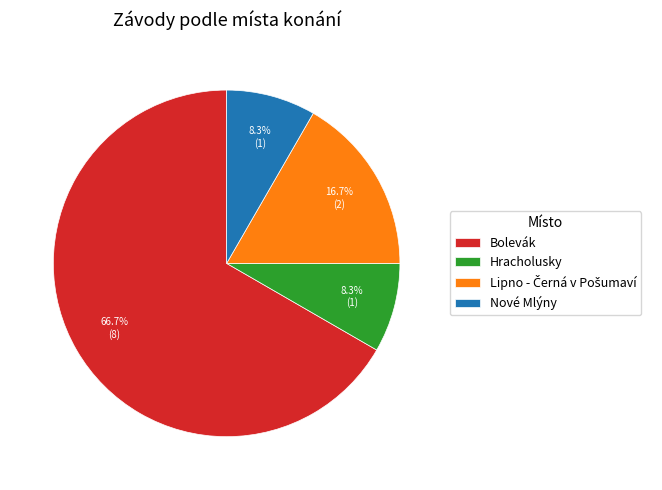

Does any single category account for the majority?

Yes